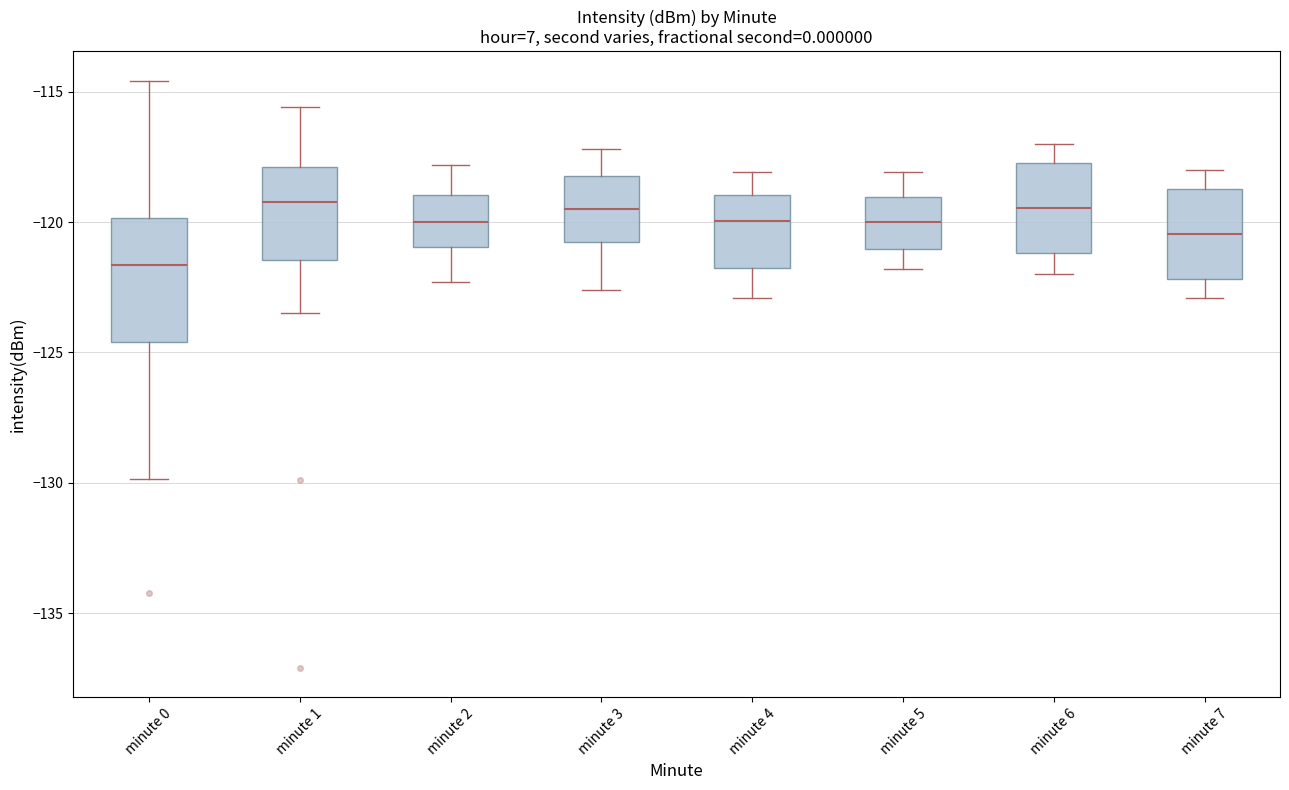

Comparing the boxes themselves (not the whiskers), which one is the tallest?

minute 0